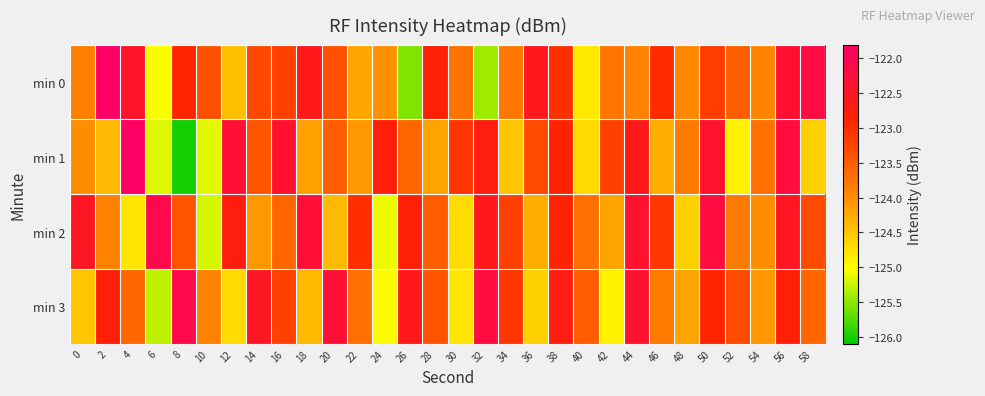

What is the difference between the highest and lowest values at 22?

1.2